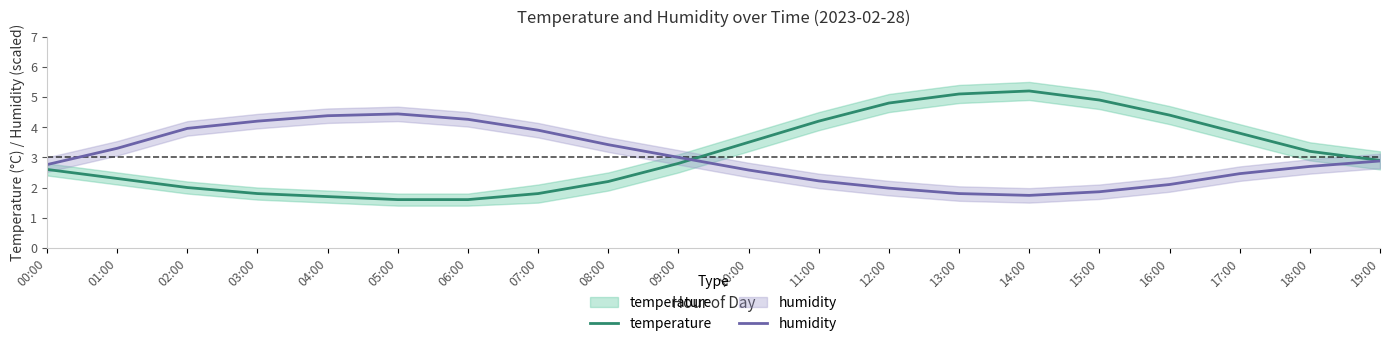

Rank the series by their average value, from lowest to highest.

humidity, temperature